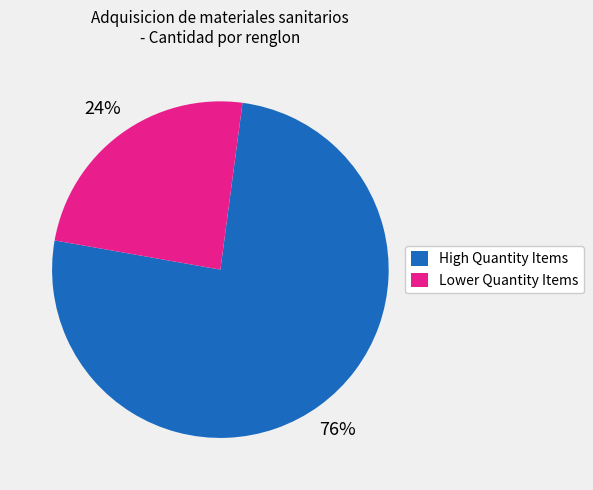

Do High Quantity Items and Lower Quantity Items together represent more than half of the pie?

Yes